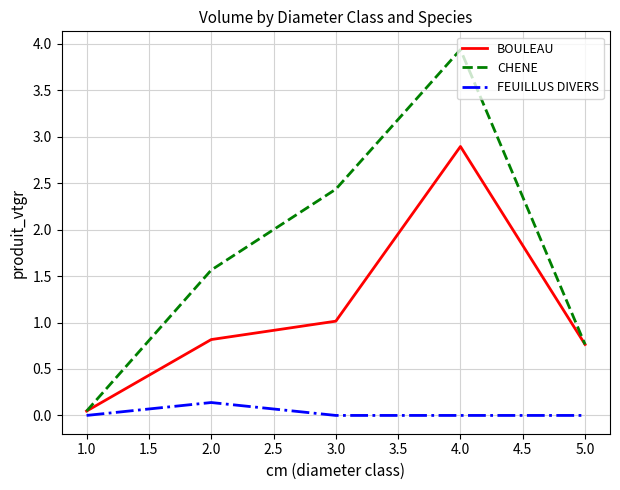

Does the chart display data point markers on the line(s)?

No